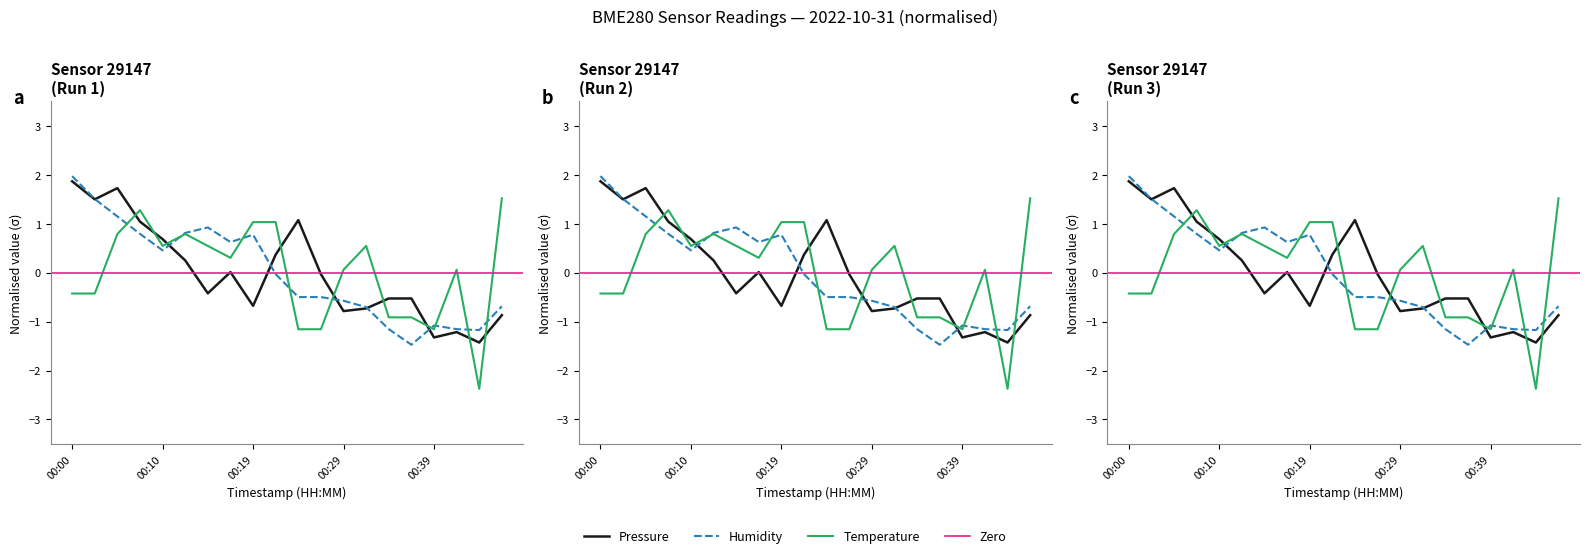

Which series changed the most between 00:02 and 00:14?

pressure